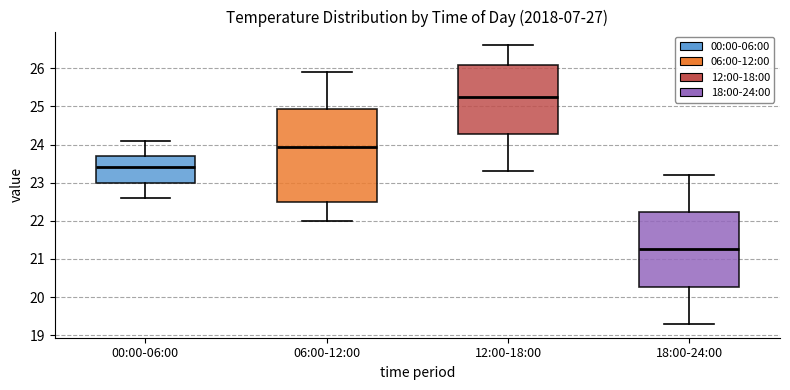

Which box has the lowest median line?

18:00-24:00